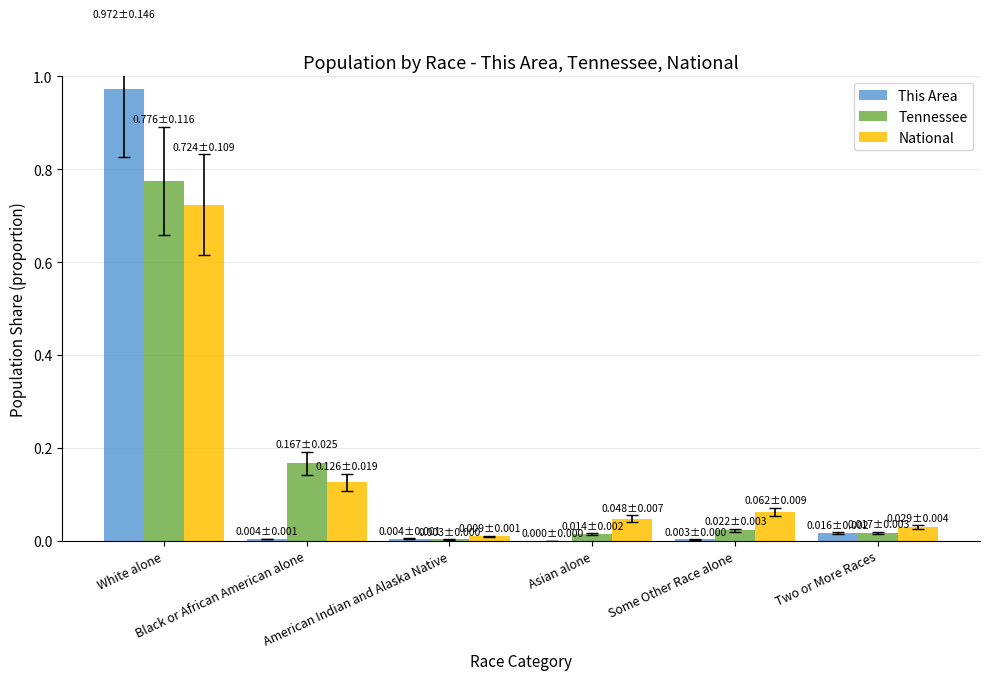

What is the maximum value for This Area?

1.0